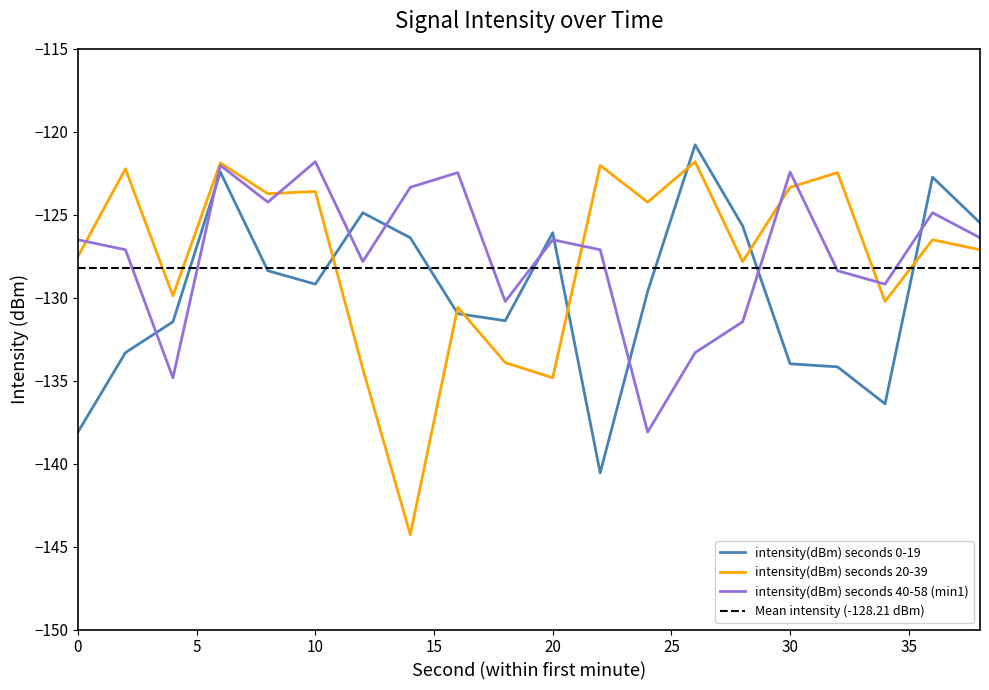

What is the lowest value of the intensity(dBm) seconds 0-19 series?

-140.6